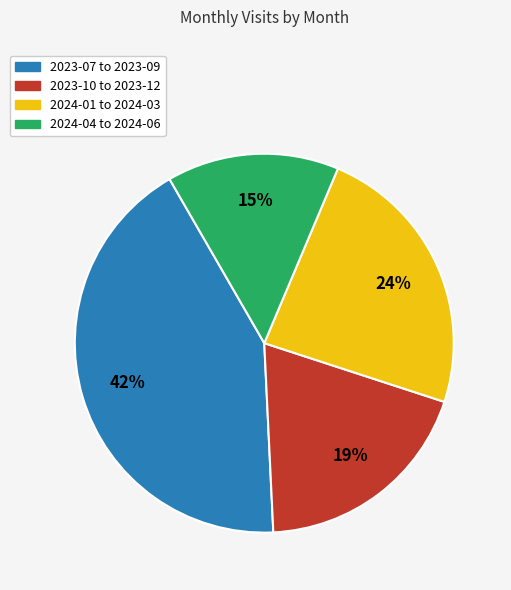

Is there a majority slice in this chart?

No